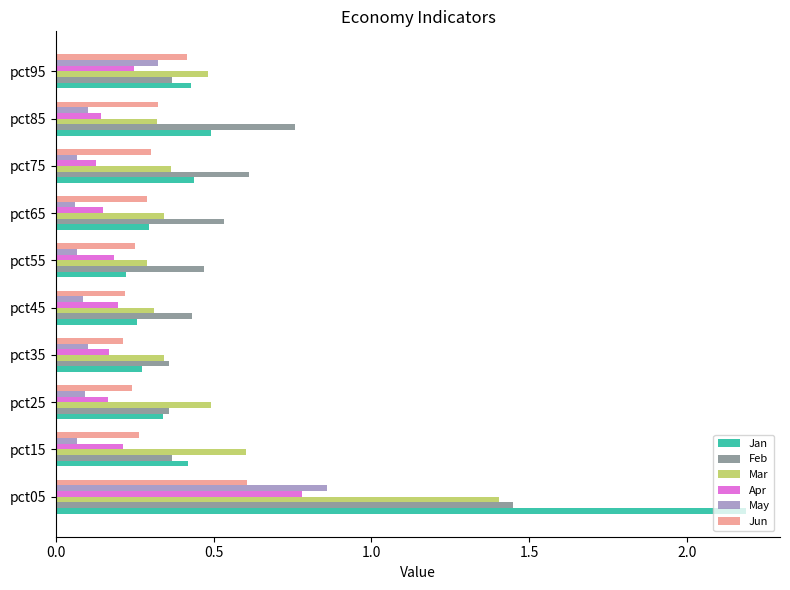

Count the Mar values in the range 0 to 1.

9